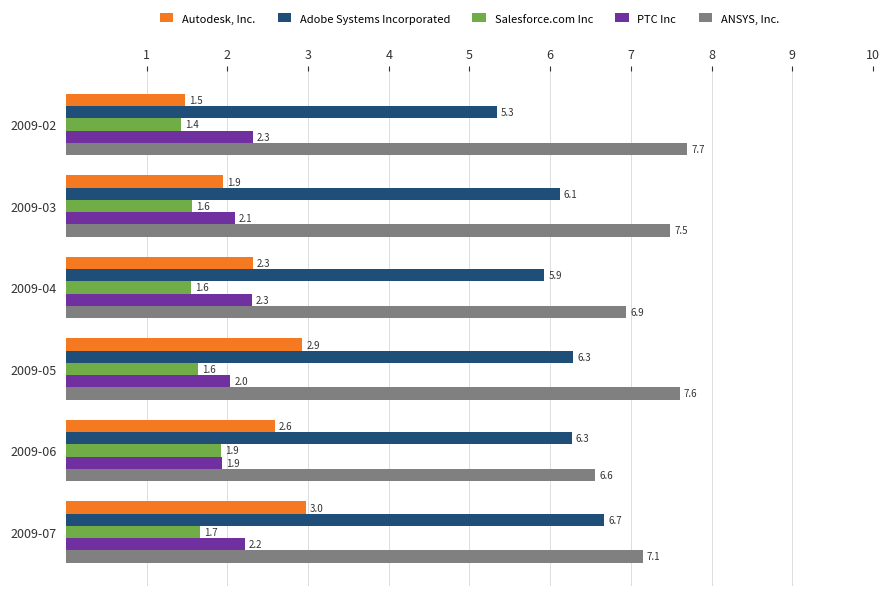

How many values in the ANSYS, Inc. series exceed 7?

4